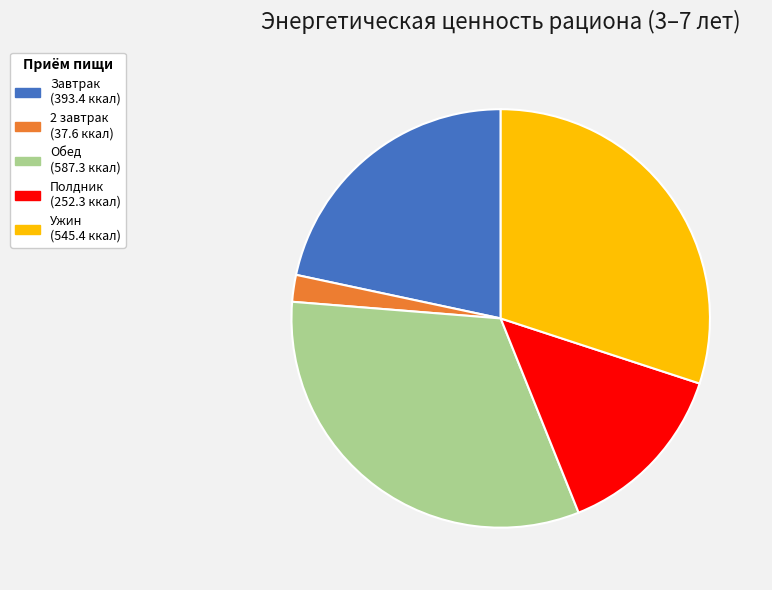

Is there any slice that represents more than half of the pie?

No